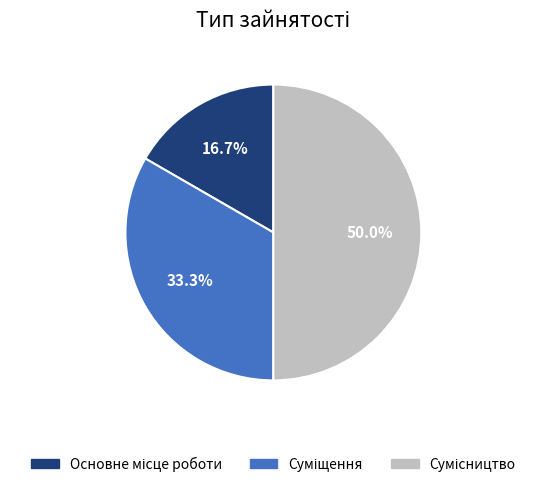

How many slices are in this pie chart?

3